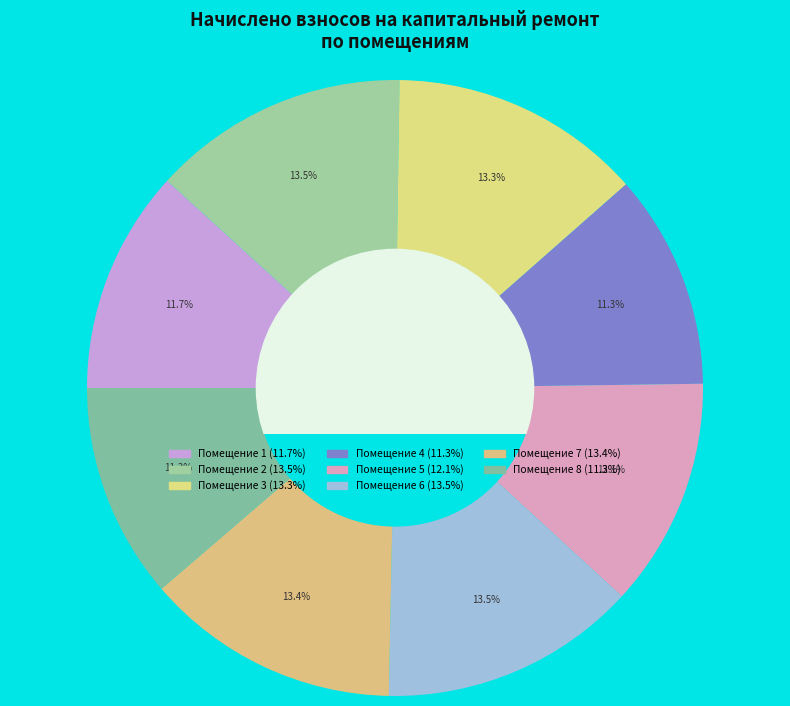

How many segments does this pie chart have?

8